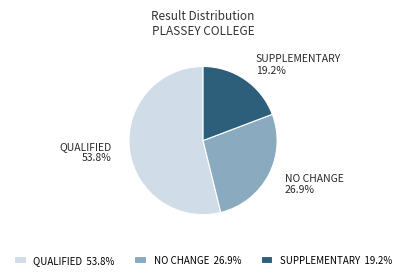

Is it true that NO CHANGE is 27% of the pie?

True